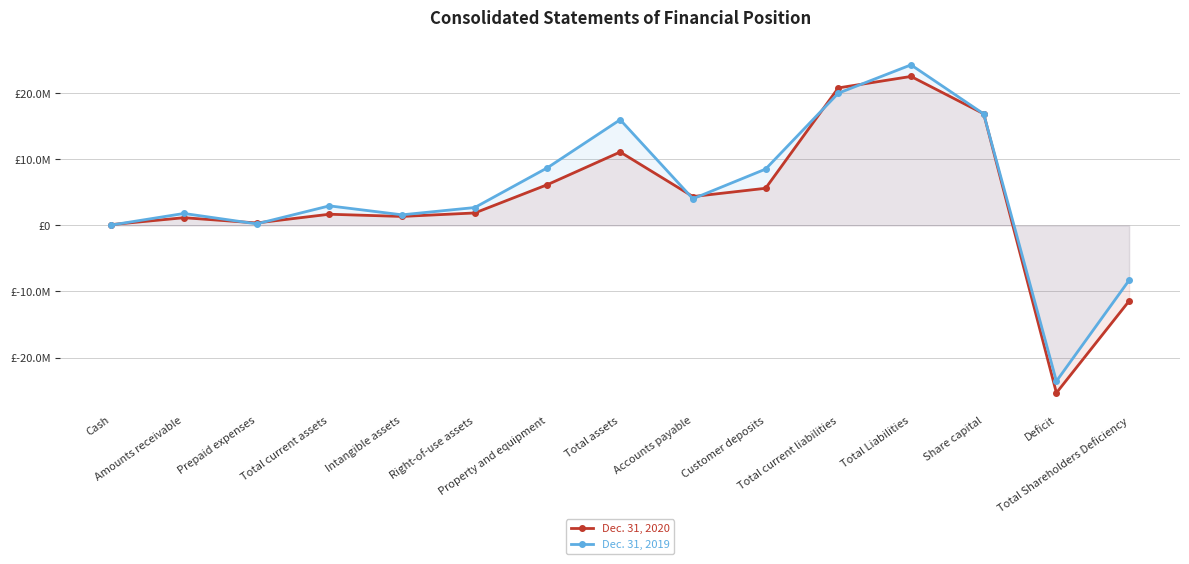

In Dec. 31, 2019, how many points are higher than both neighbors (excluding endpoints)?

4